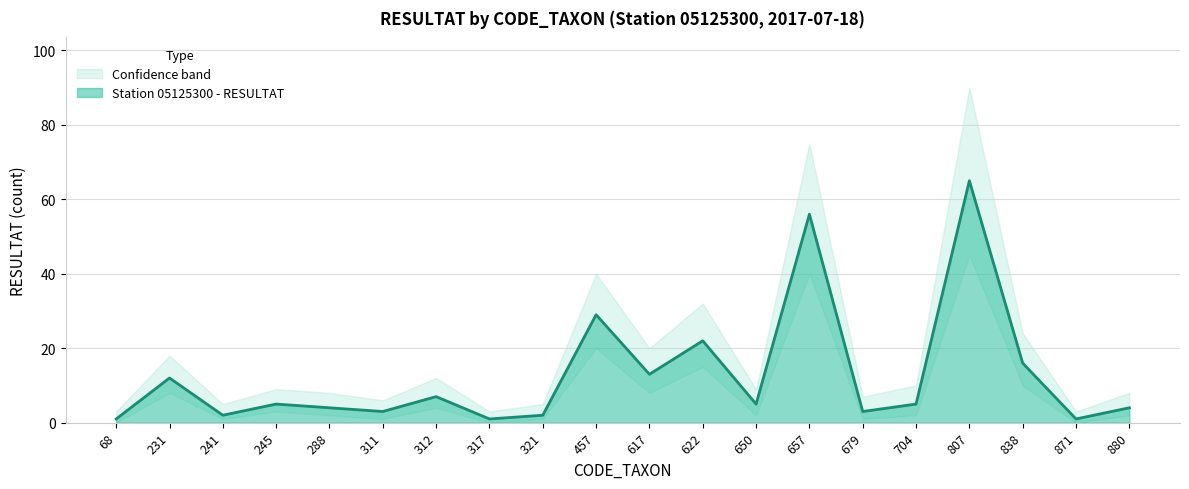

Reading left to right, transcribe all the data shown in this chart.

Station 05125300 - RESULTAT: 1	12	2	5	4	3	7	1	2	29	13	22	5	56	3	5	65	16	1	4
Lower bound: 0	8	1	3	2	1	4	0	1	20	8	15	2	40	1	2	45	10	0	2
Upper bound: 3	18	5	9	8	6	12	3	5	40	20	32	9	75	7	10	90	24	3	8